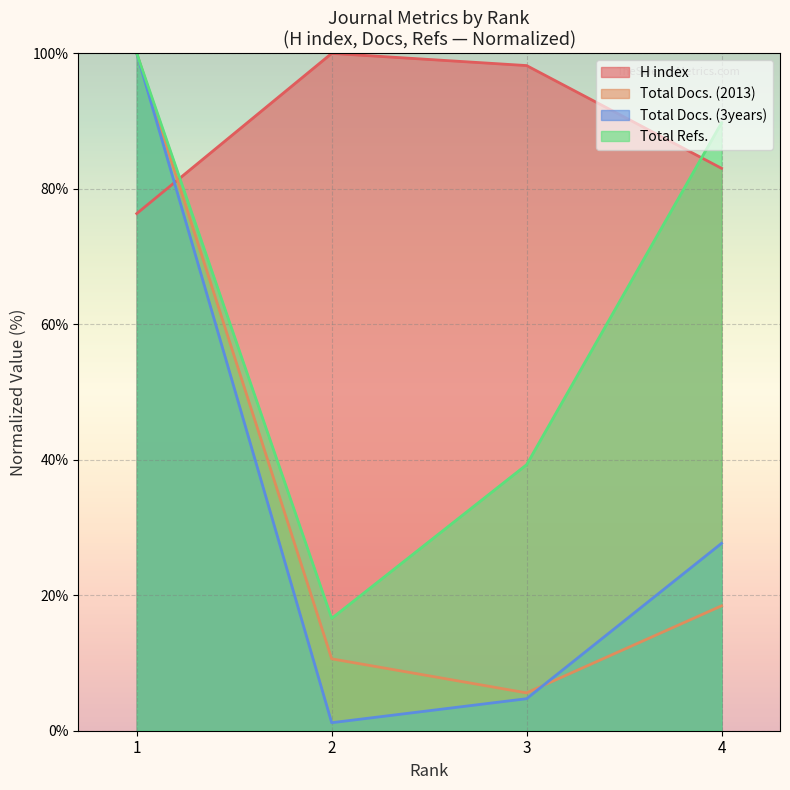

Reading left to right, transcribe all the data shown in this chart.

H index: 76.3	100.0	98.2	83.0
Total Docs. (2013): 100.0	10.6	5.6	18.4
Total Docs. (3years): 100.0	1.2	4.7	27.7
Total Refs.: 100.0	16.6	39.3	89.7